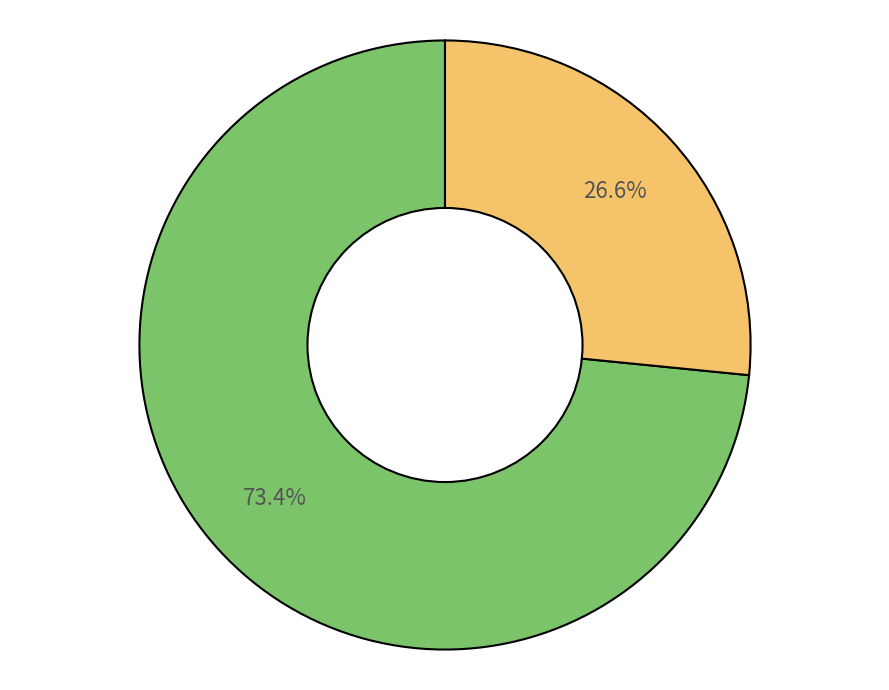

Is there a majority slice in this chart?

Yes